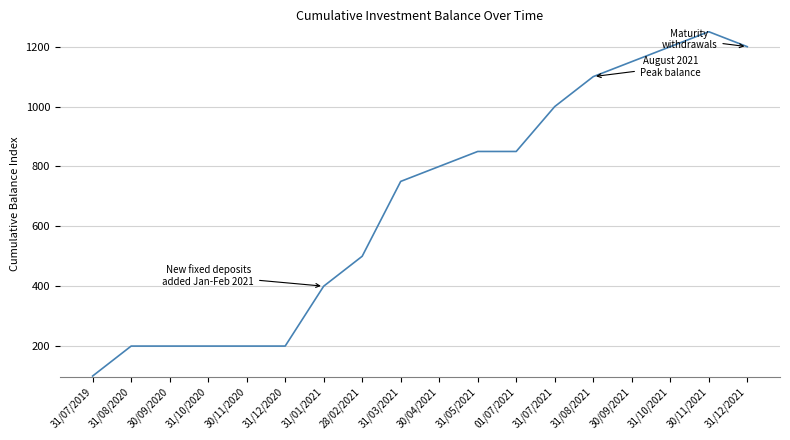

Where is the data nearest to the value 675?

31/03/2021